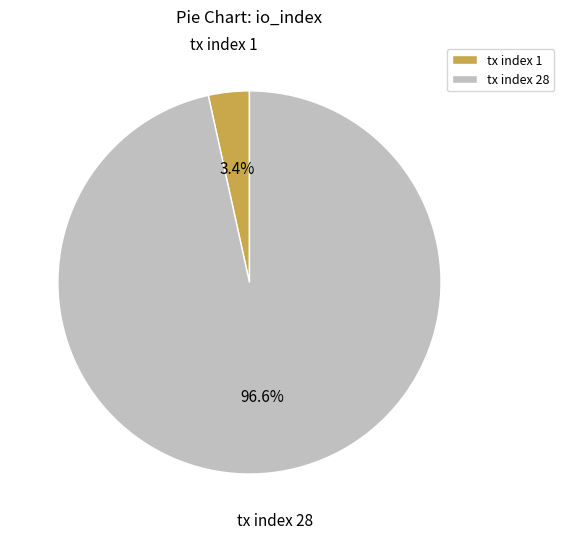

How many slices are in this pie chart?

2